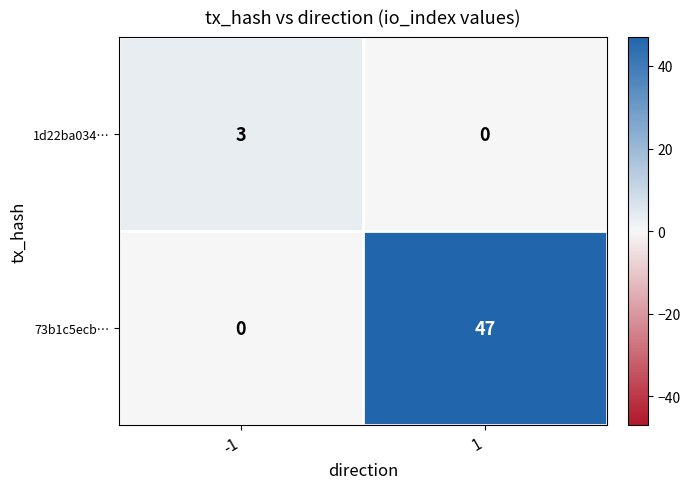

List the series in order of their peak value, highest first.

73b1c5ecb…, 1d22ba034…